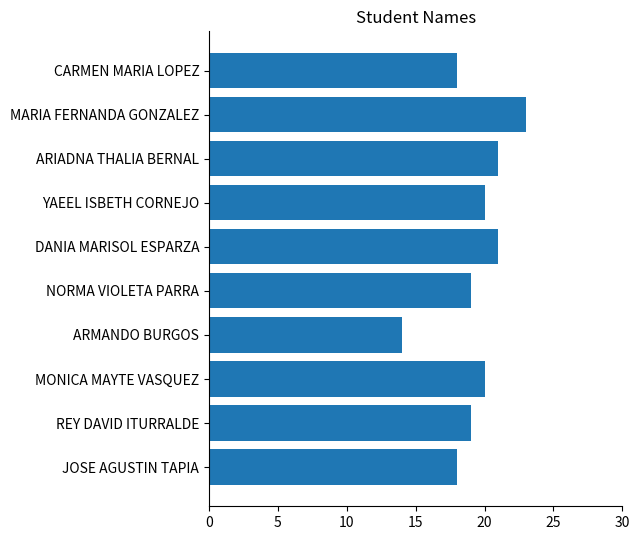

What is the greatest value displayed?

23